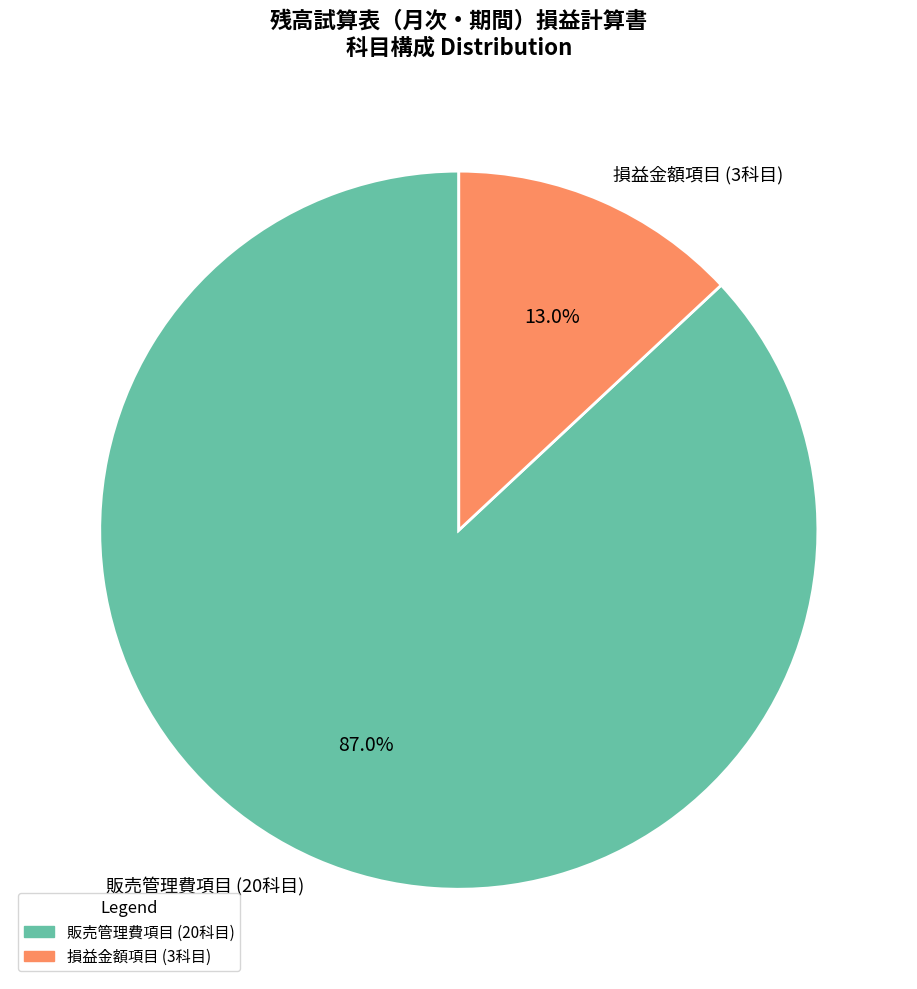

Which category has the smallest portion of the pie?

損益金額項目 (3科目)